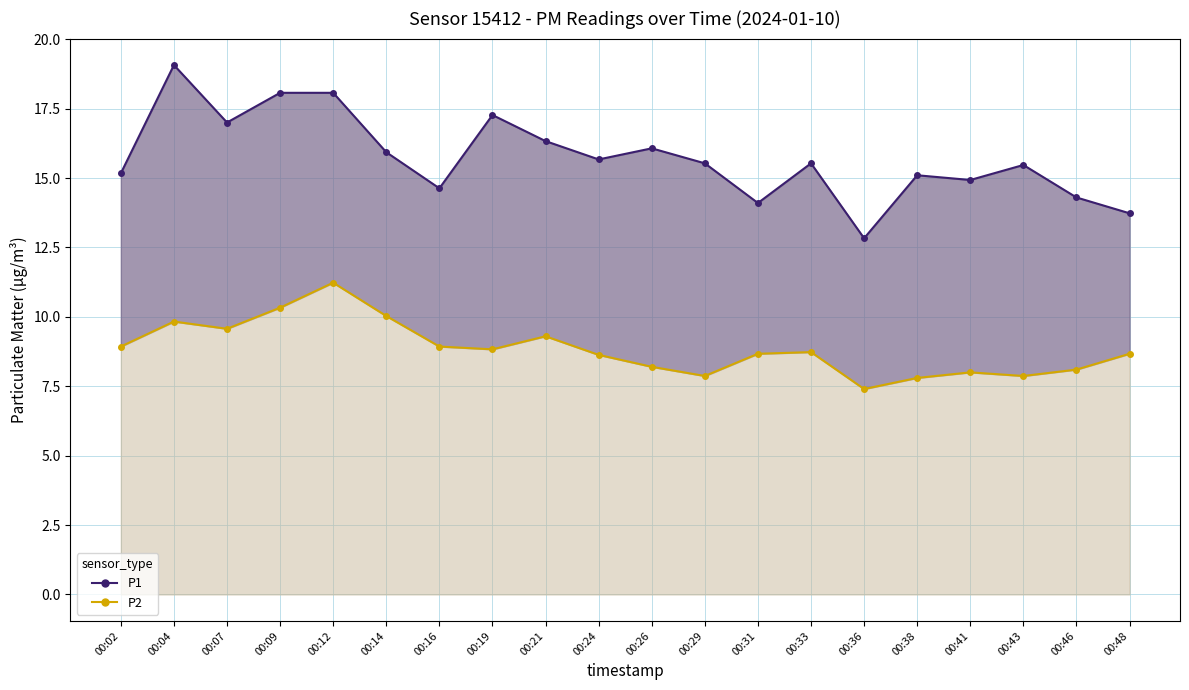

Which series has the widest spread of values?

P1_line